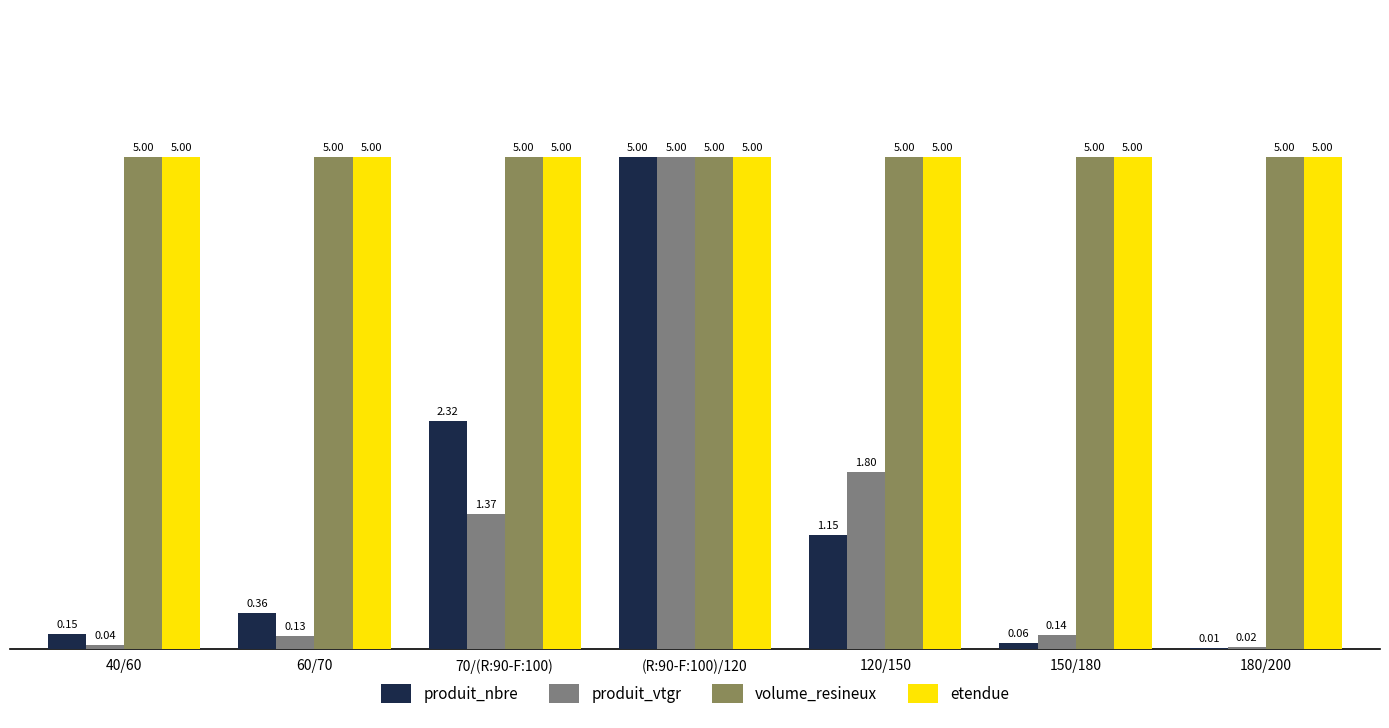

What is the sum of all etendue values?

35.0